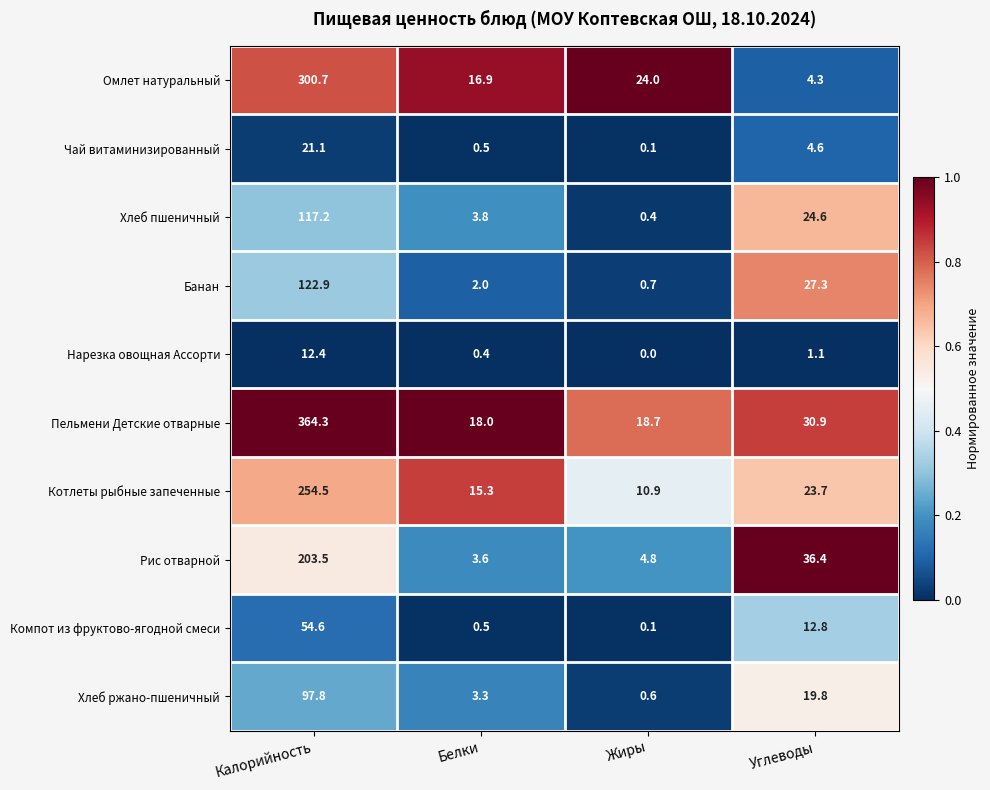

Which label corresponds to the smallest value in the chart?

Жиры